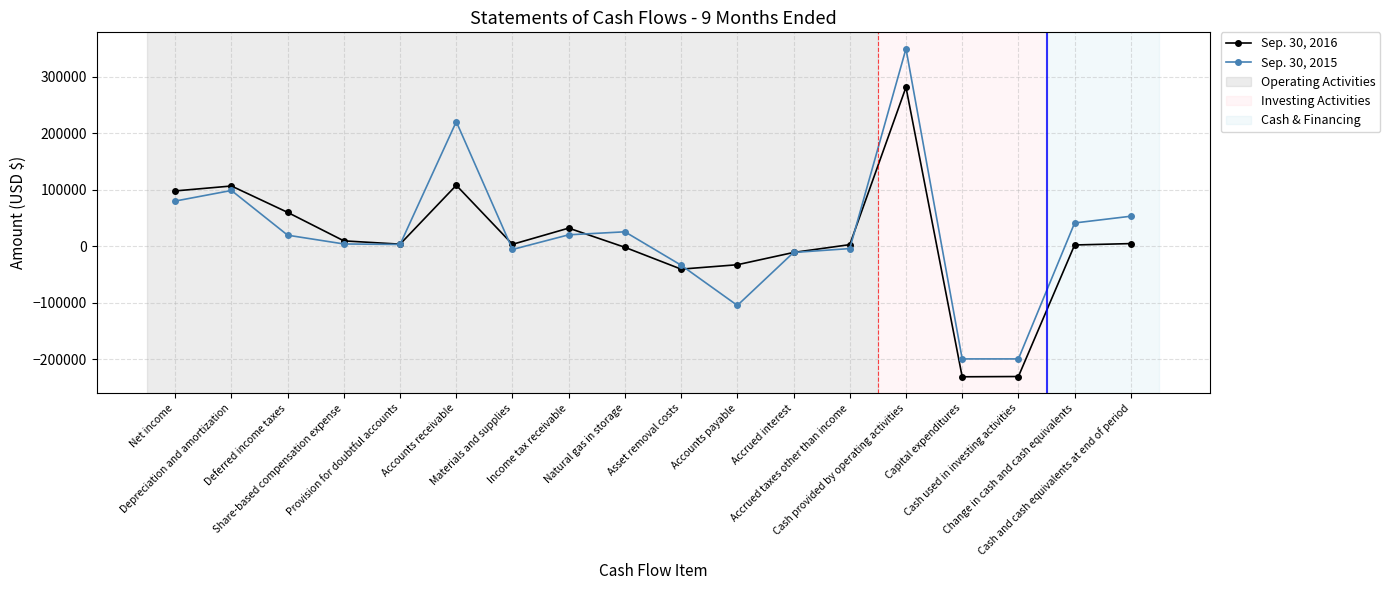

Which series has the largest range (max minus min)?

Sep. 30, 2015